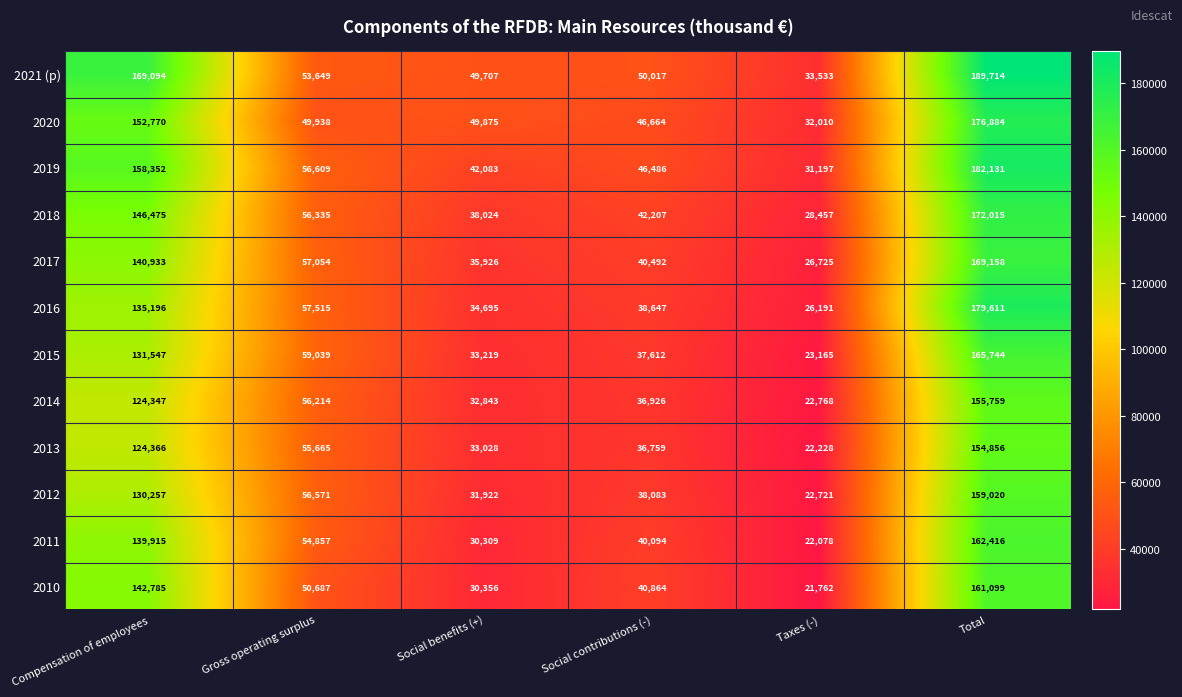

List the series in order of their peak value, lowest first.

2013, 2014, 2012, 2010, 2011, 2015, 2017, 2018, 2020, 2016, 2019, 2021 (p)